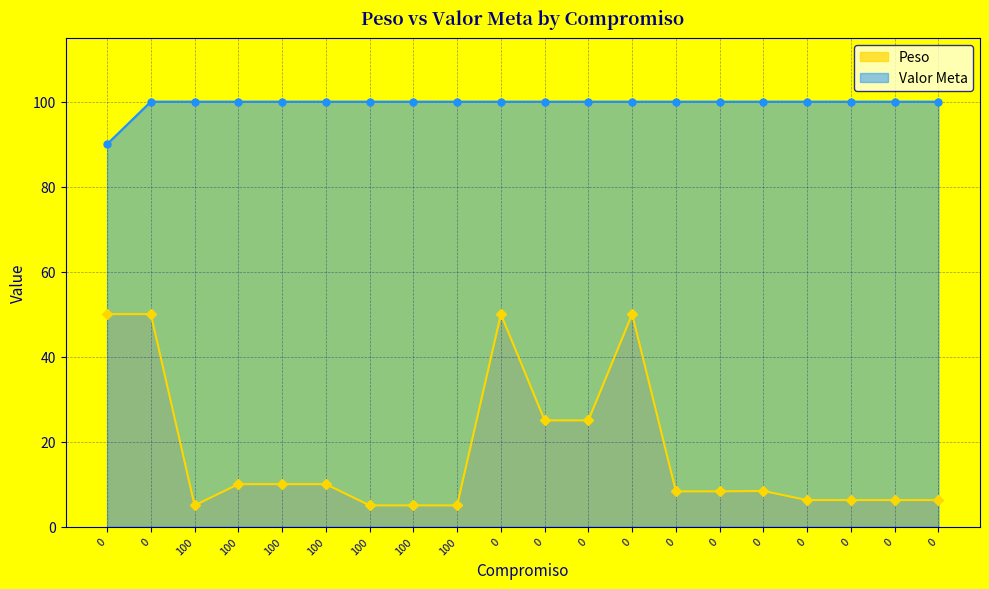

What is the sum of the Peso values at 100 and 100?

15.0